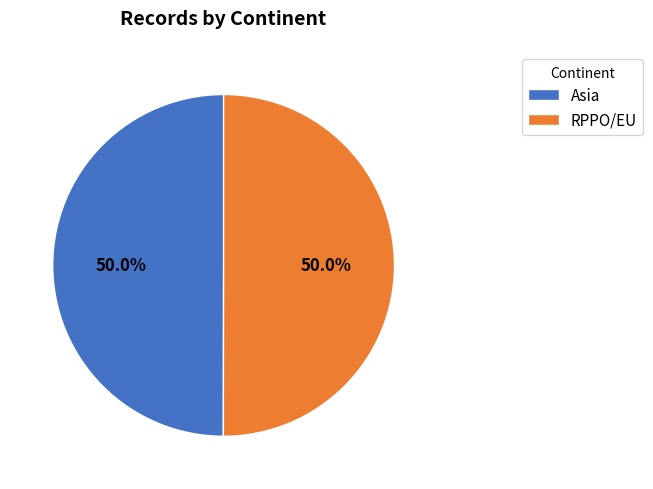

What percentage do Asia and RPPO/EU together represent?

100.0%